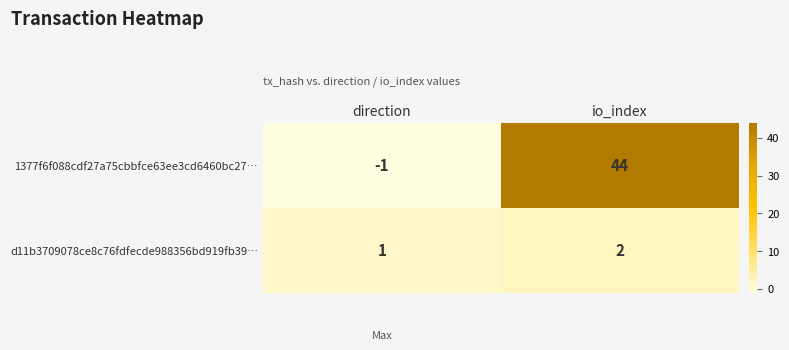

List the series in order of their peak value, lowest first.

d11b3709078ce8c76fdfecde988356bd919fb39…, 1377f6f088cdf27a75cbbfce63ee3cd6460bc27…